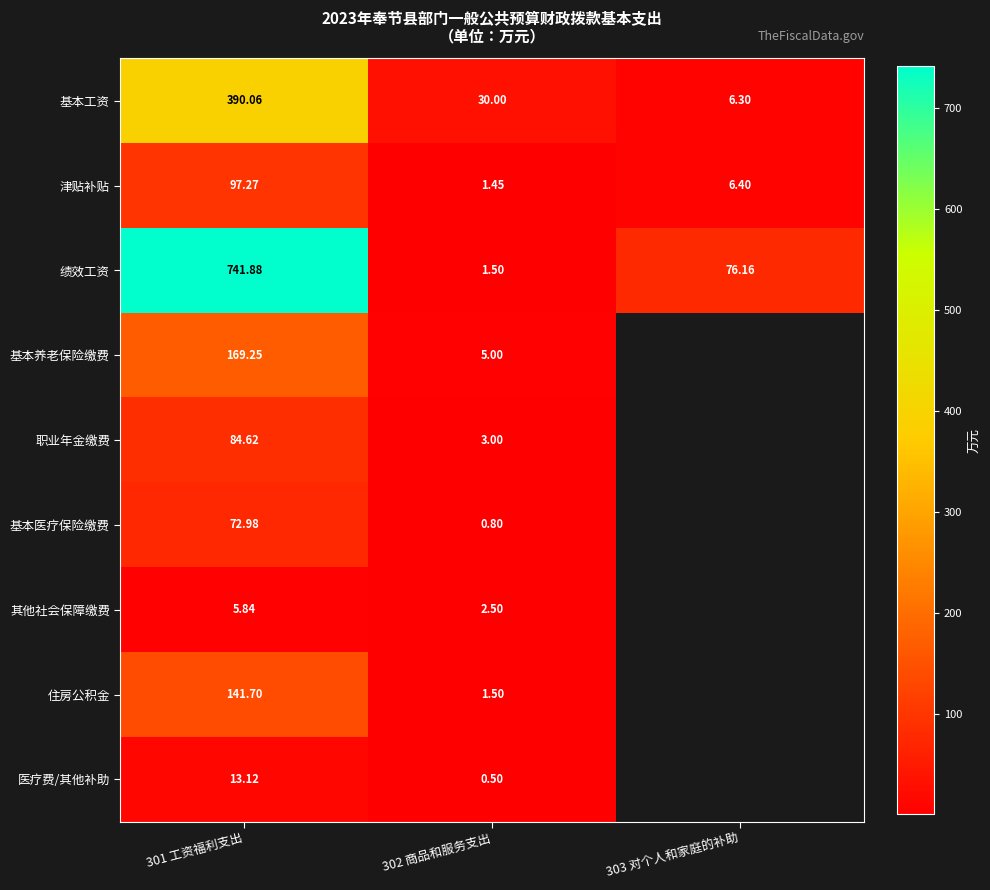

What is the difference between the 基本医疗保险缴费 values at 301 工资福利支出 and 302 商品和服务支出?

72.2